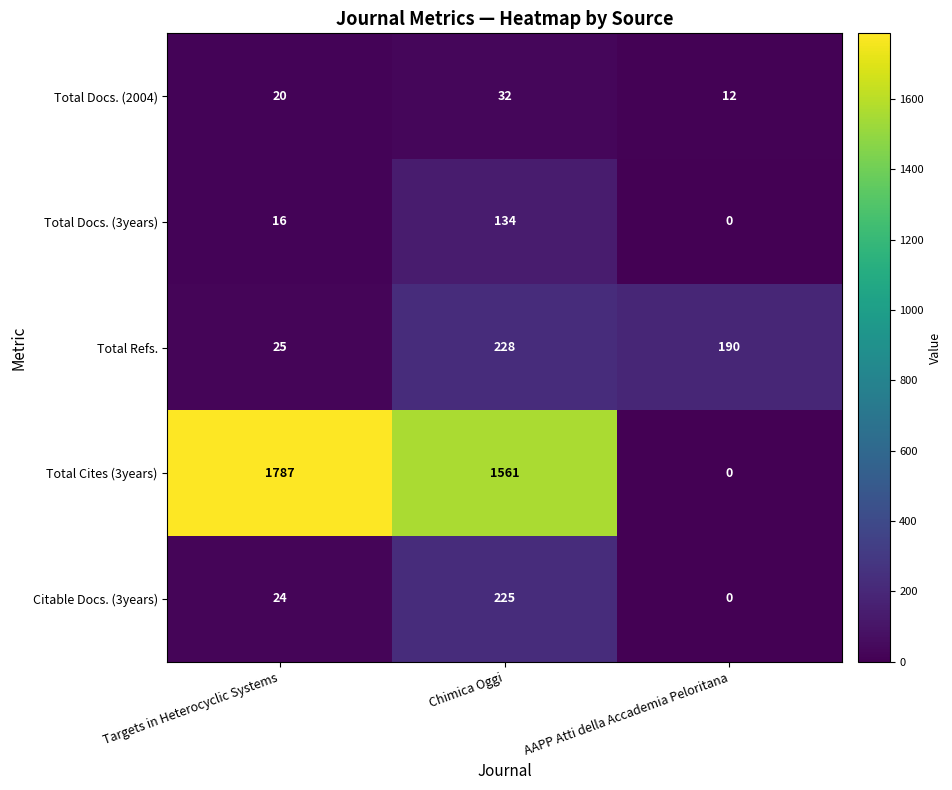

Reading right to left, list all the values displayed in this chart.

Total Docs. (2004): AAPP Atti della Accademia Peloritana=12	Chimica Oggi=32	Targets in Heterocyclic Systems=20
Total Docs. (3years): AAPP Atti della Accademia Peloritana=0	Chimica Oggi=134	Targets in Heterocyclic Systems=16
Total Refs.: AAPP Atti della Accademia Peloritana=190	Chimica Oggi=228	Targets in Heterocyclic Systems=25
Total Cites (3years): AAPP Atti della Accademia Peloritana=0	Chimica Oggi=1561	Targets in Heterocyclic Systems=1787
Citable Docs. (3years): AAPP Atti della Accademia Peloritana=0	Chimica Oggi=225	Targets in Heterocyclic Systems=24